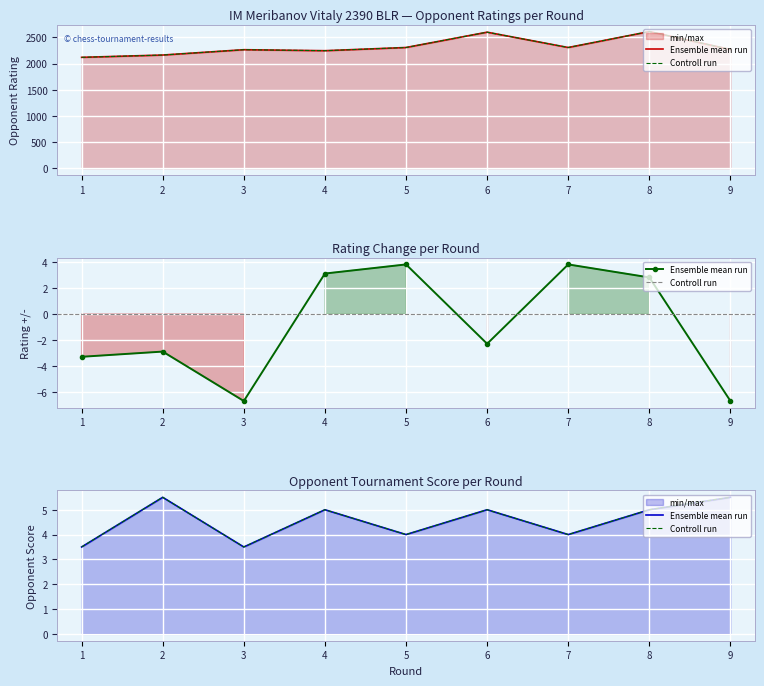

Is the value of Controll run at 4 greater than the value of Ensemble mean run at 8?

No